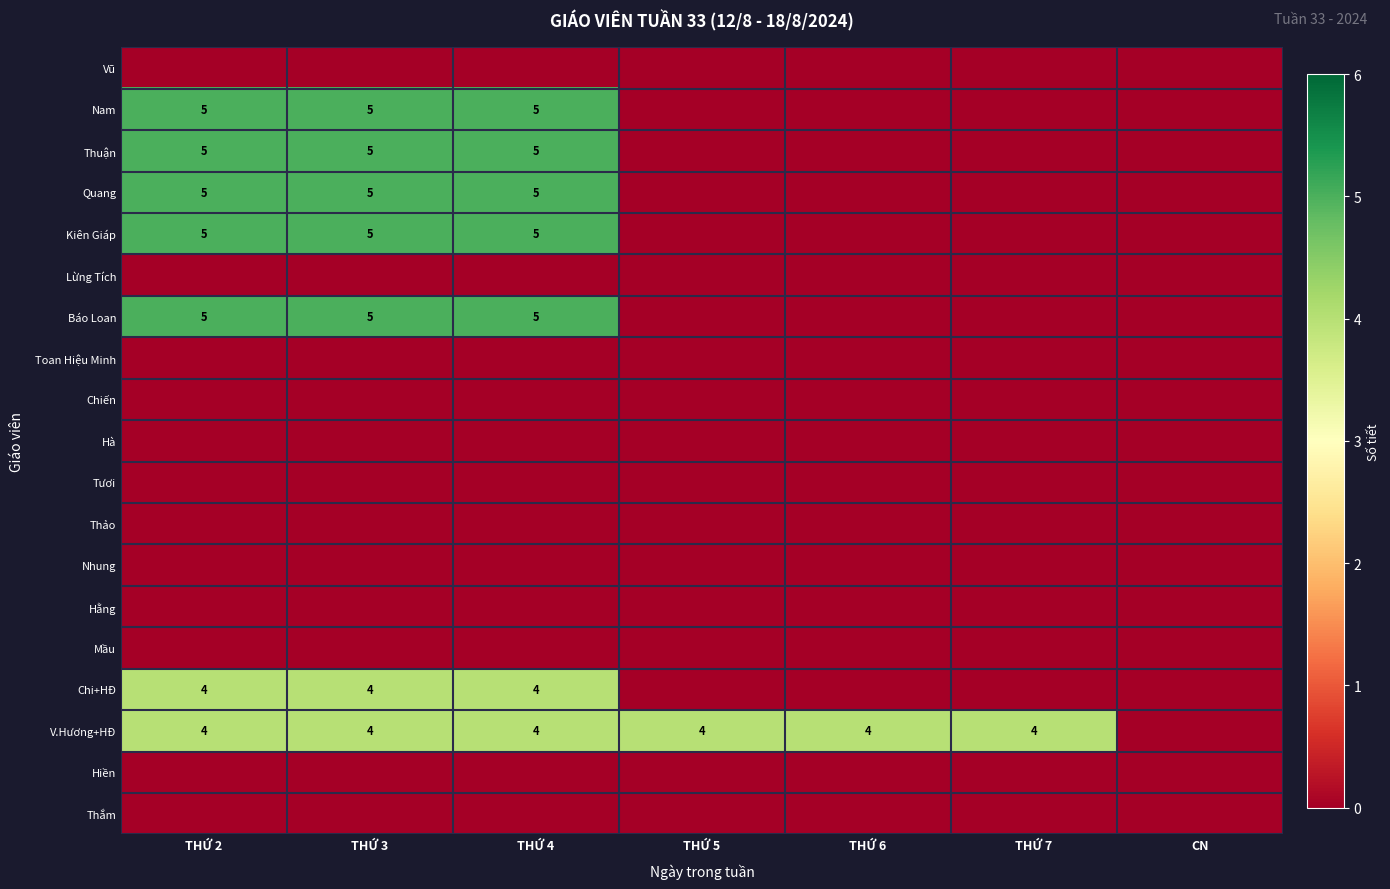

Rank the categories by Thắm value from lowest to highest.

THỨ 2, THỨ 3, THỨ 4, THỨ 5, THỨ 6, THỨ 7, CN